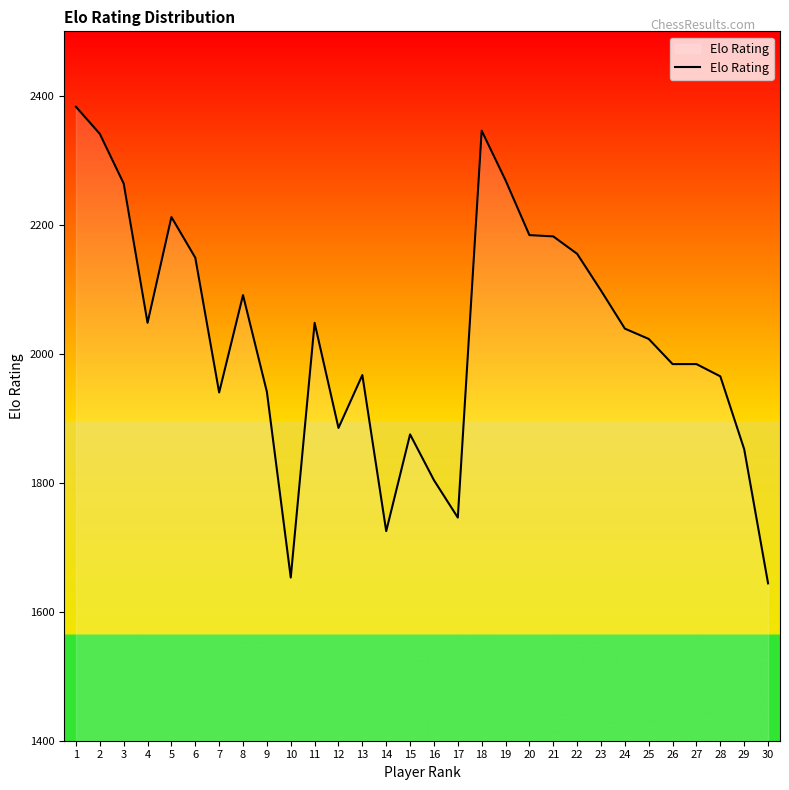

What is the change in value from 7 to 28?

+25